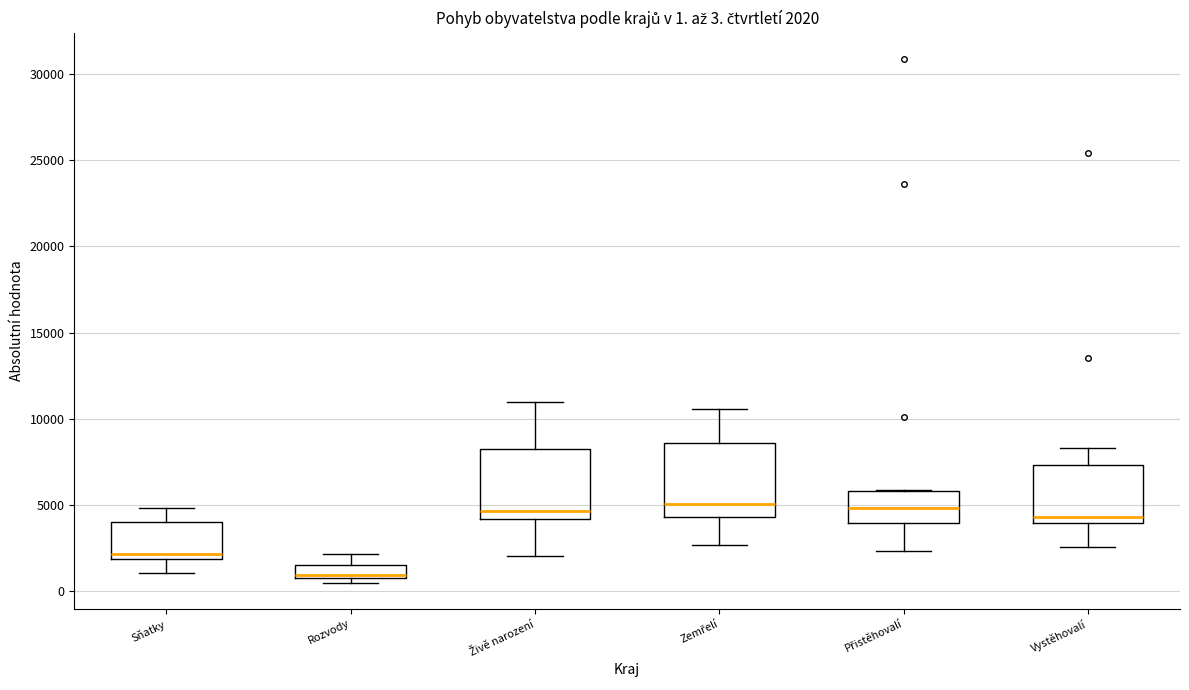

Which box has the lowest median line?

Rozvody